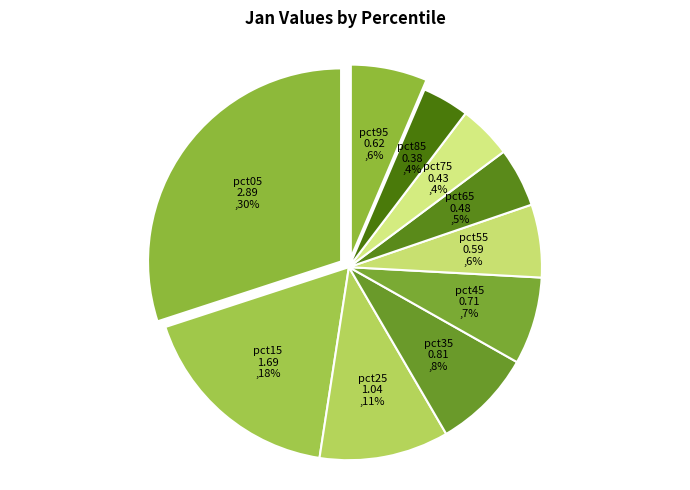

How many slices are in this pie chart?

10